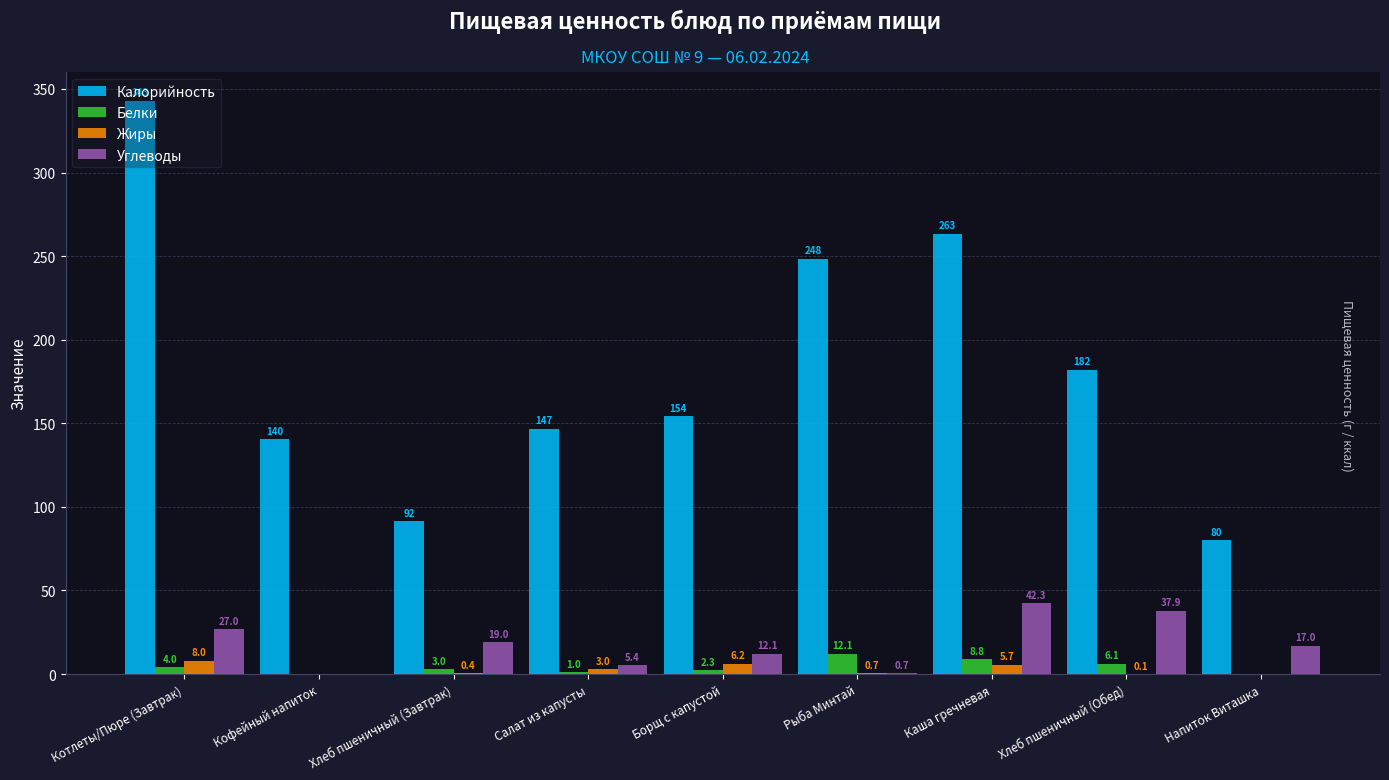

What is the maximum value shown in the chart?

343.0